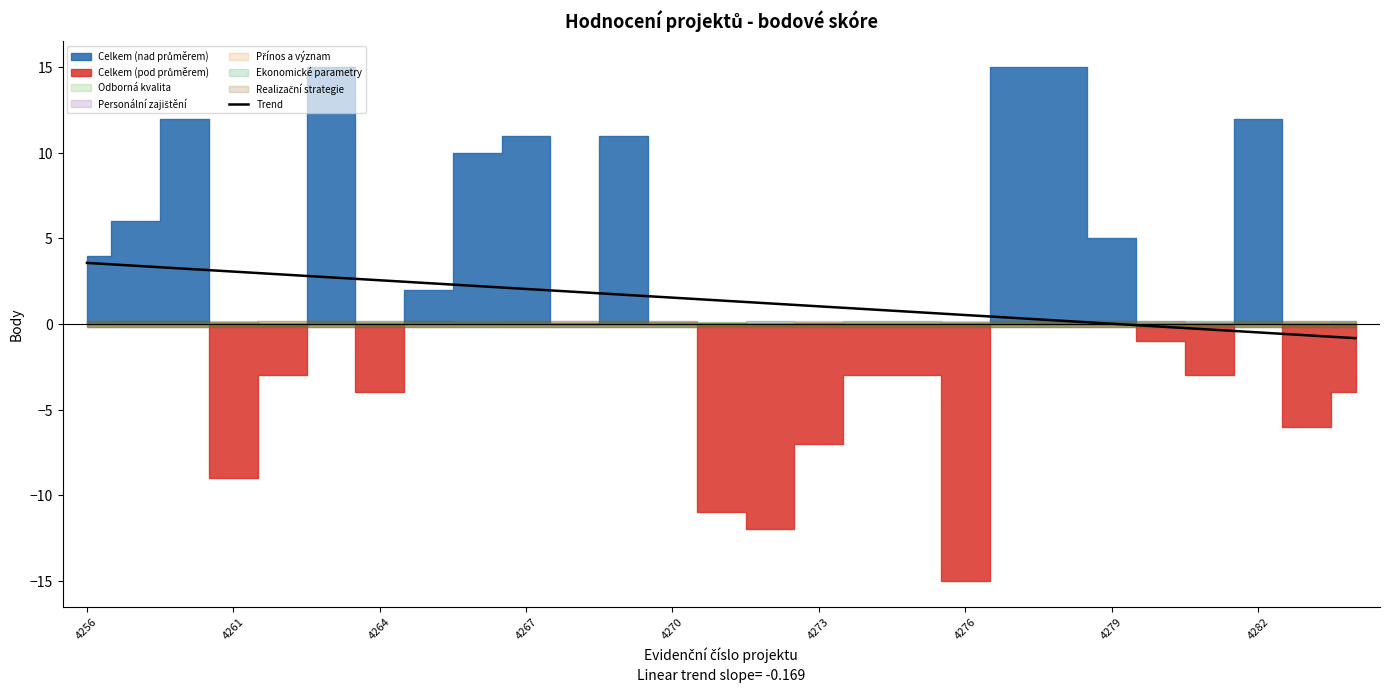

What is the difference between the maximum and minimum values?

4.4